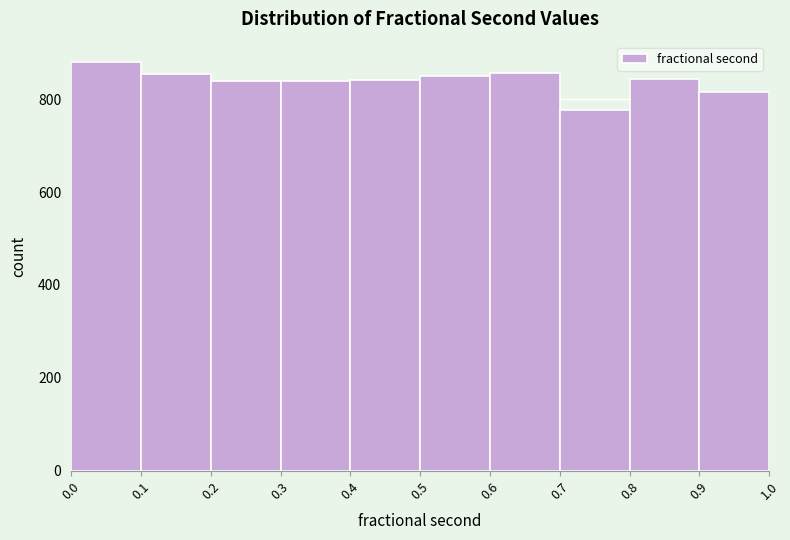

Reading left to right, transcribe this chart: for each bar, give the range it covers on the x-axis and its height. The values are not printed on the chart, so give them approximately, as read against the axis.

0.0 to 0.1: 880
0.1 to 0.2: 860
0.2 to 0.3: 840
0.3 to 0.4: 840
0.4 to 0.5: 840
0.5 to 0.6: 840
0.6 to 0.7: 860
0.7 to 0.8: 780
0.8 to 0.9: 840
0.9 to 1.0: 820